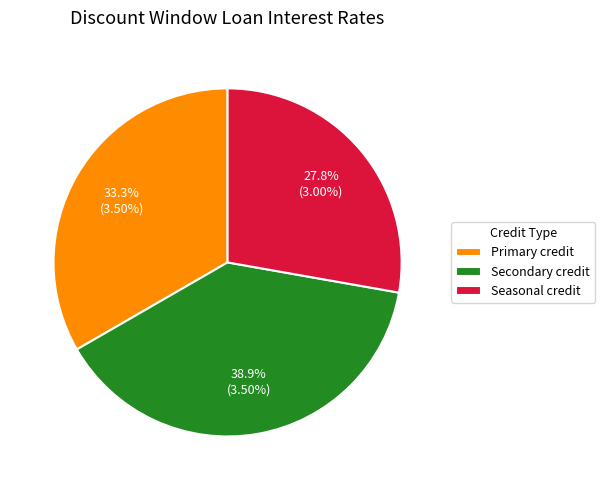

What is the total percentage of Primary credit and Secondary credit?

72.2%